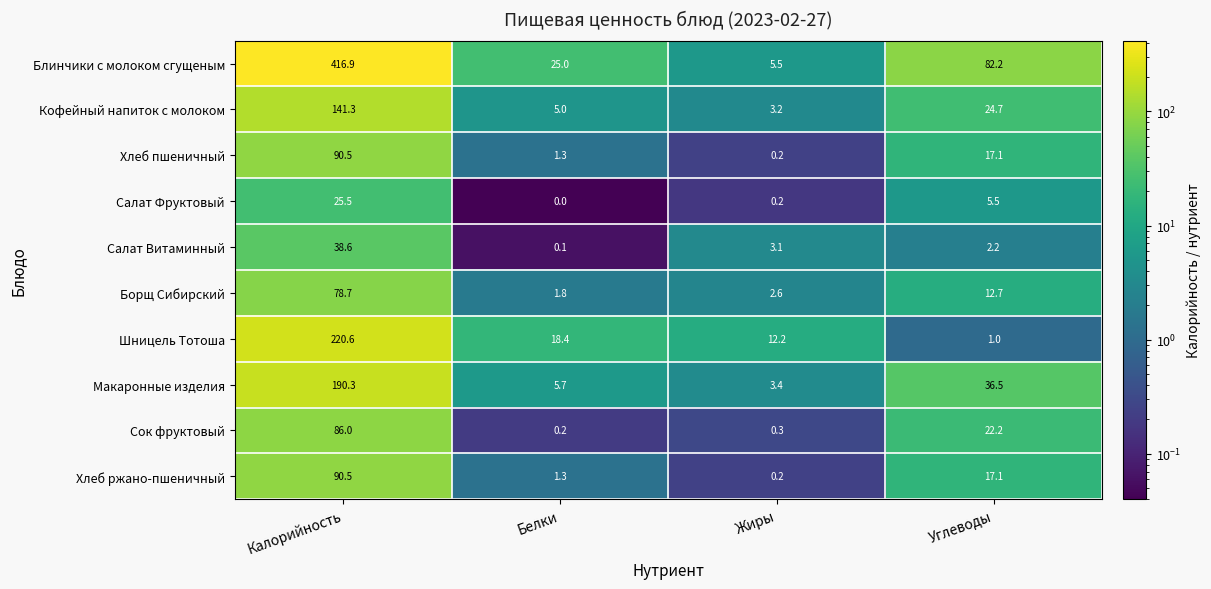

What is the total value across all series at Белки?

58.8